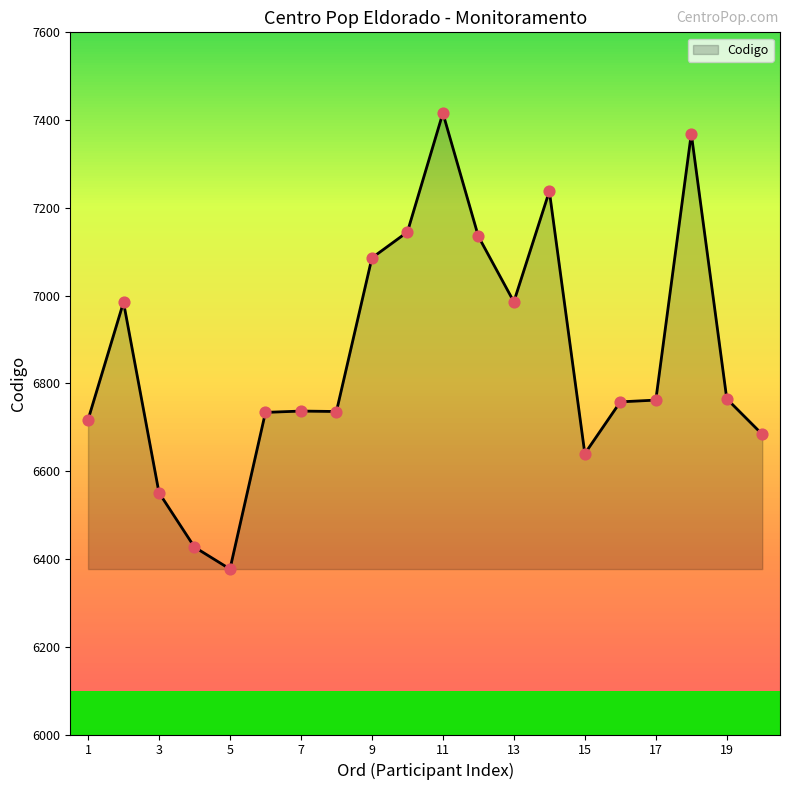

What is the smallest value displayed?

6377